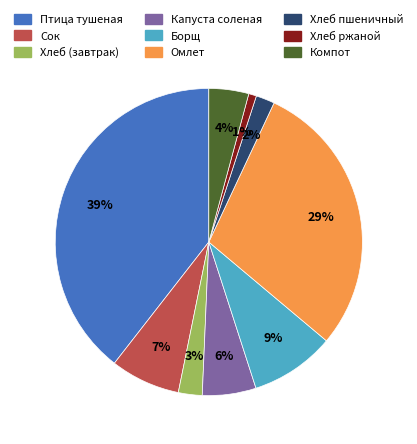

Is there any slice that represents more than half of the pie?

No